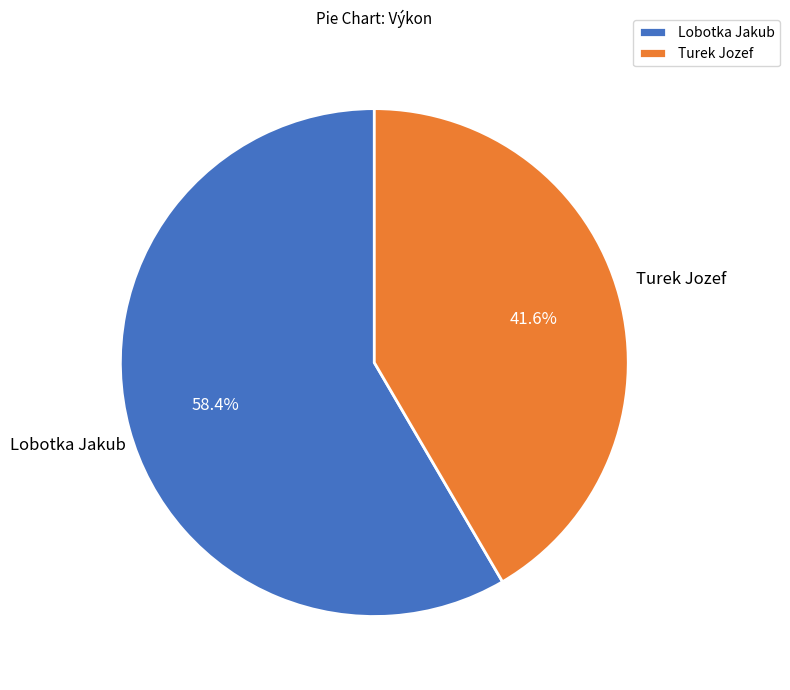

To the nearest percent, what portion does Lobotka Jakub represent?

58%